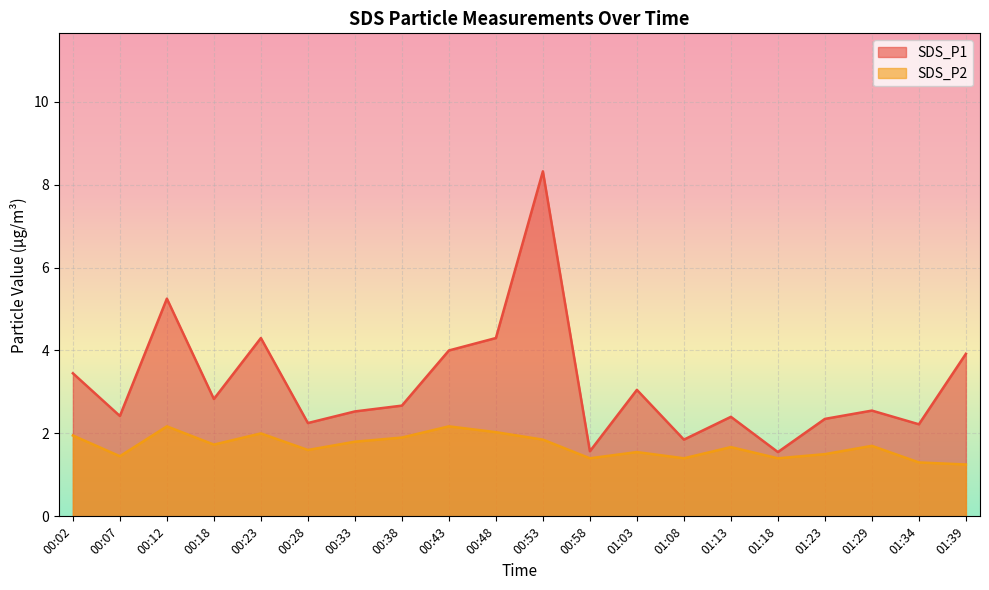

In SDS_P1, how many points are lower than both neighbors (excluding endpoints)?

7